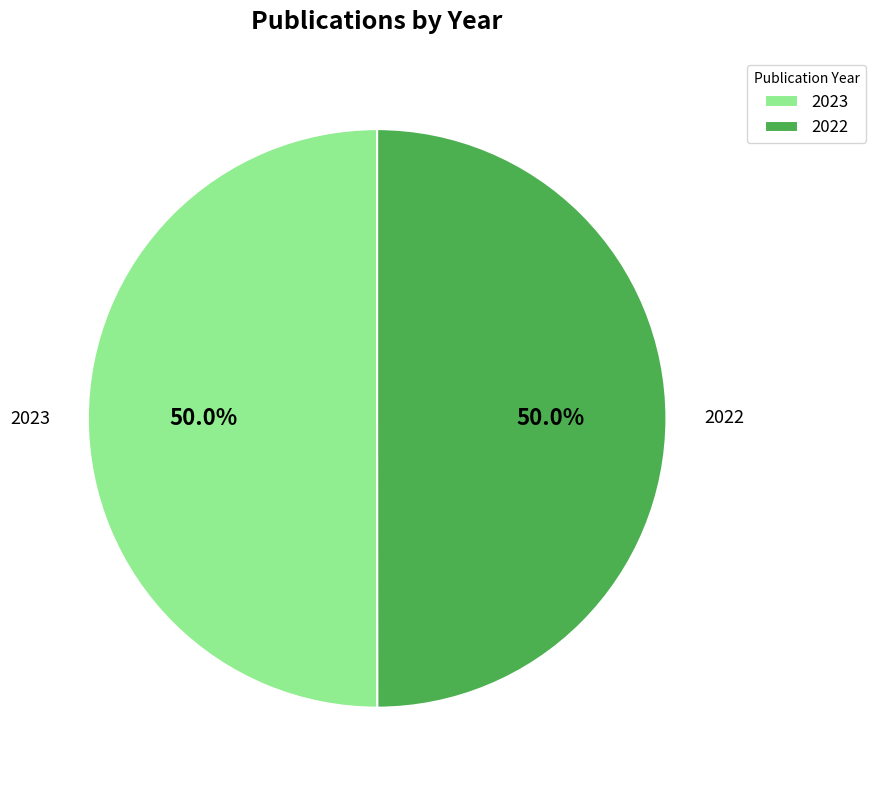

To the nearest percent, what is the combined percentage of 2023 and 2022?

100%